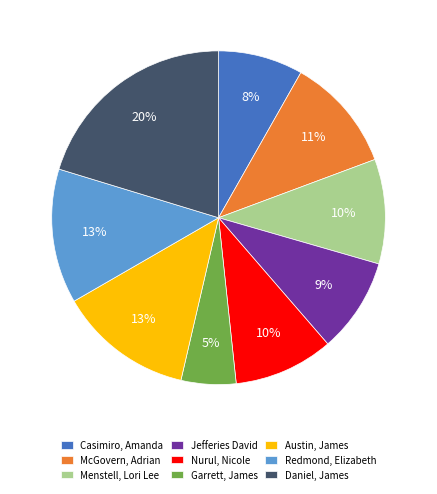

Is it true that Jefferies David is 17% of the pie?

False